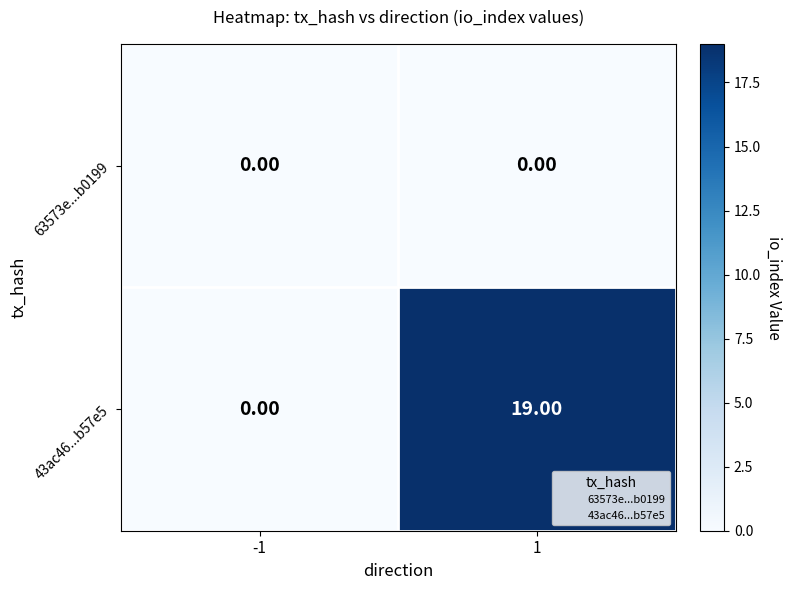

Which series has the largest total across all categories?

43ac46...b57e5